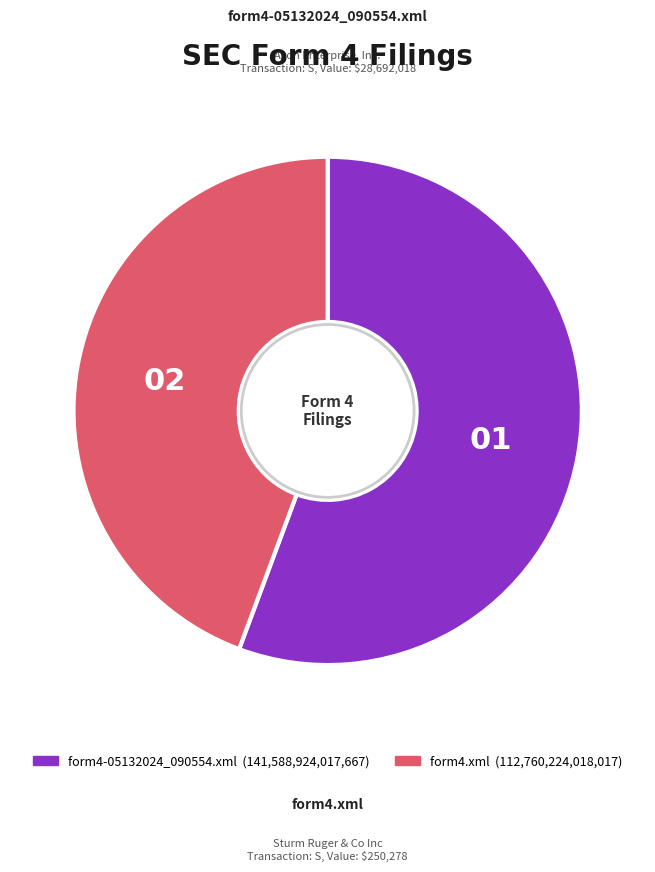

Combined, do form4.xml and form4-05132024_090554.xml account for over 50%?

Yes